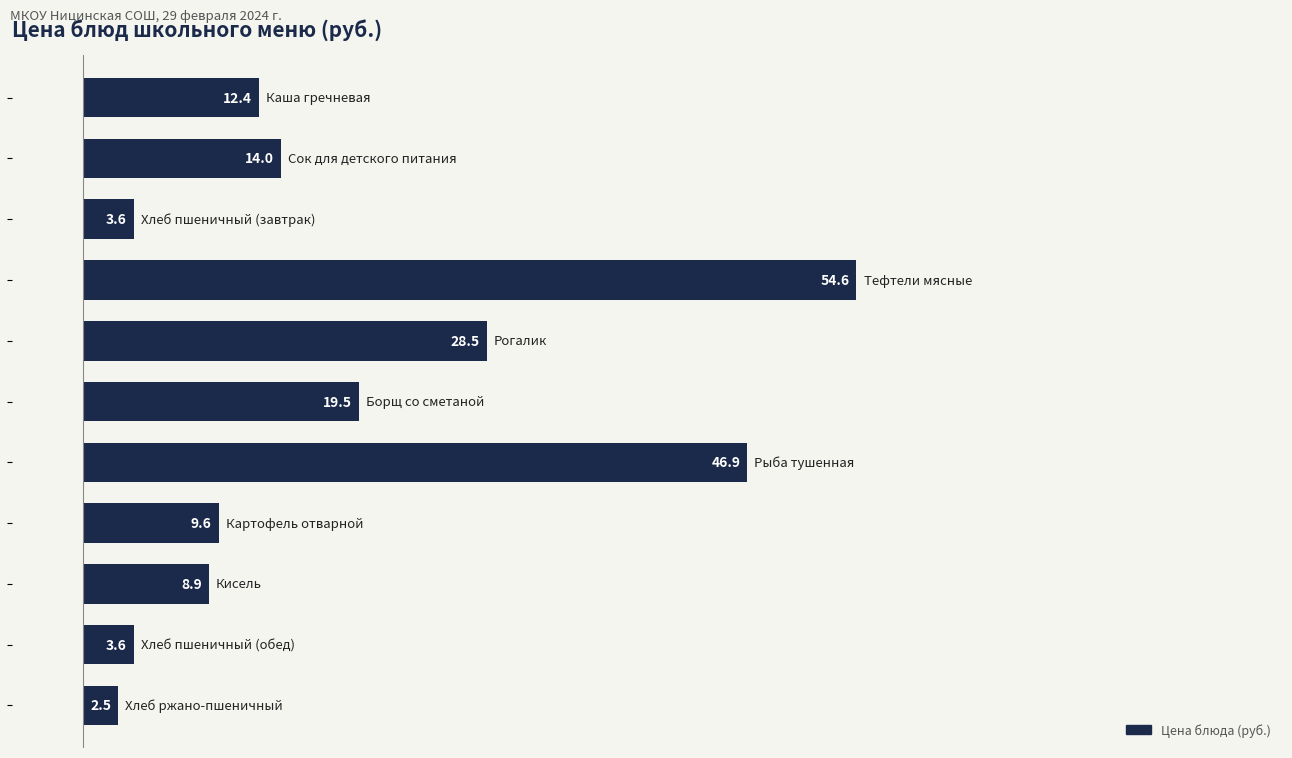

What is the minimum value shown in the chart?

2.5